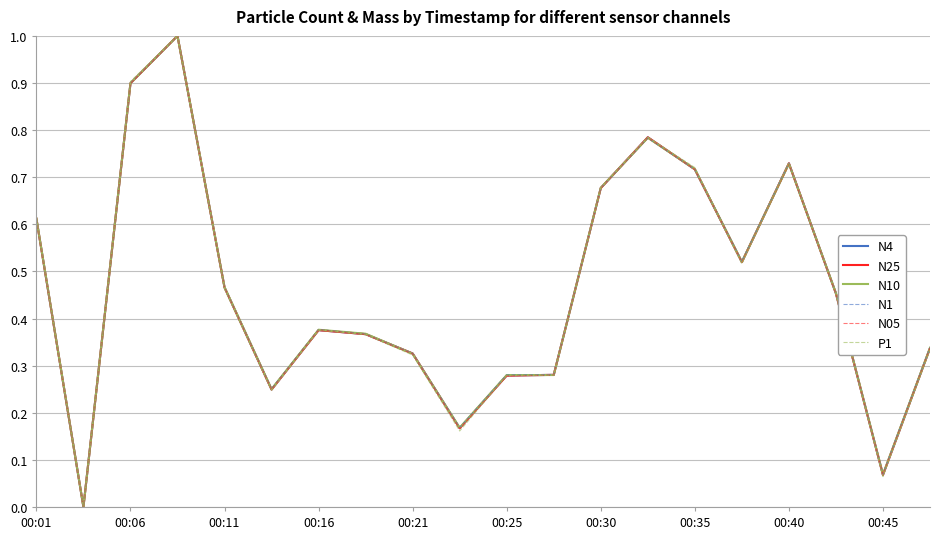

Which series has the largest range (max minus min)?

N4